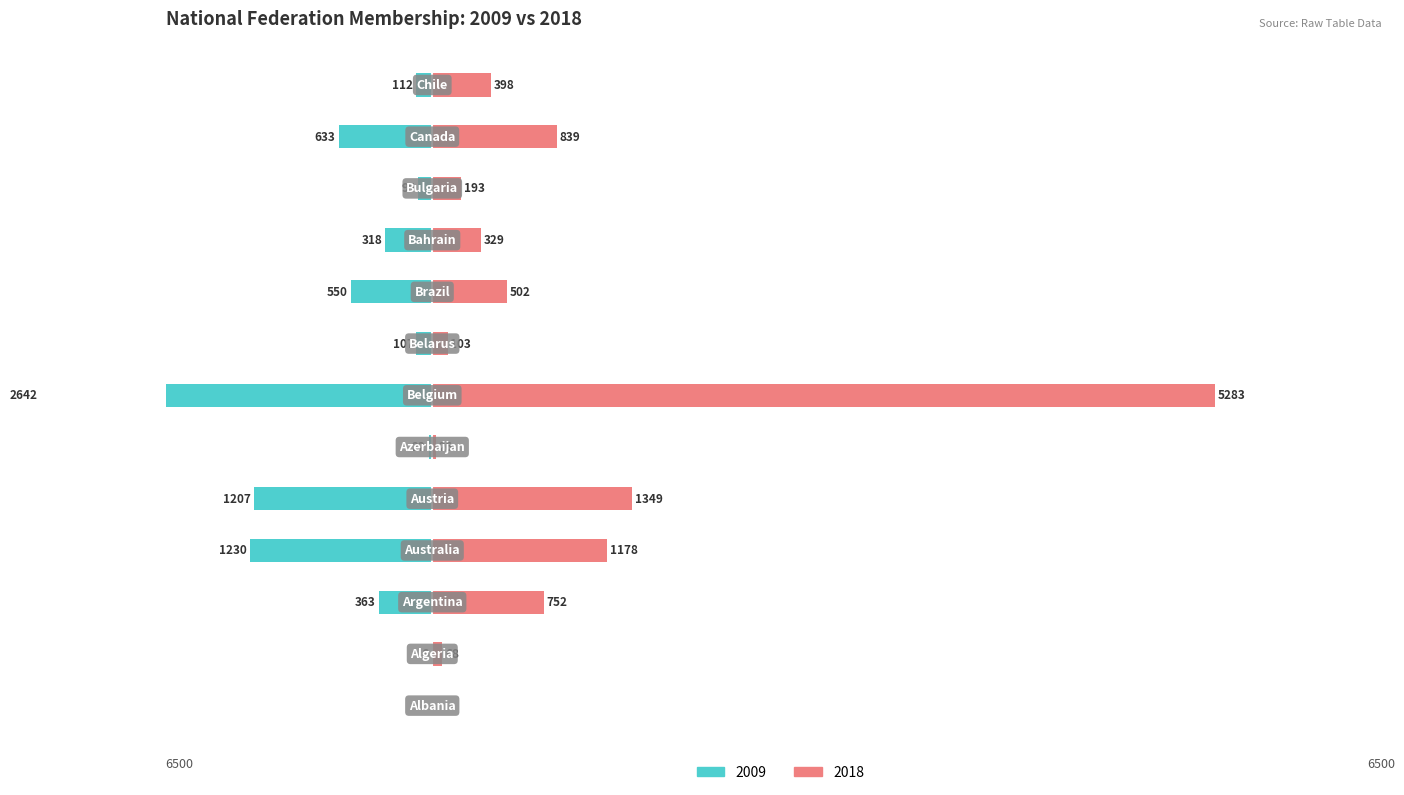

Are the bars grouped side by side (vs. stacked)?

Yes